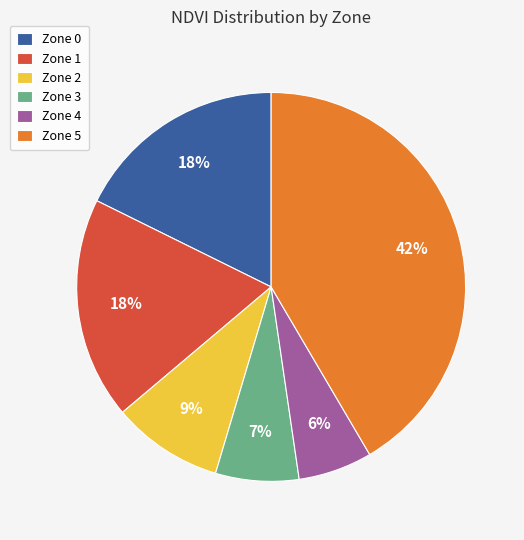

Is there any slice that represents more than half of the pie?

No